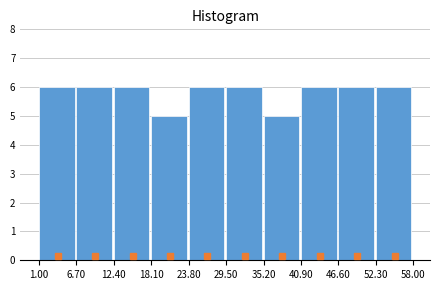

Reading left to right, list every bar in this chart as the range it spans on the x-axis followed by its height. The values are not printed on the chart, so give them approximately, as read against the axis.

1.00 to 6.70: 6
6.70 to 12.40: 6
12.40 to 18.10: 6
18.10 to 23.80: 5
23.80 to 29.50: 6
29.50 to 35.20: 6
35.20 to 40.90: 5
40.90 to 46.60: 6
46.60 to 52.30: 6
52.30 to 58.00: 6